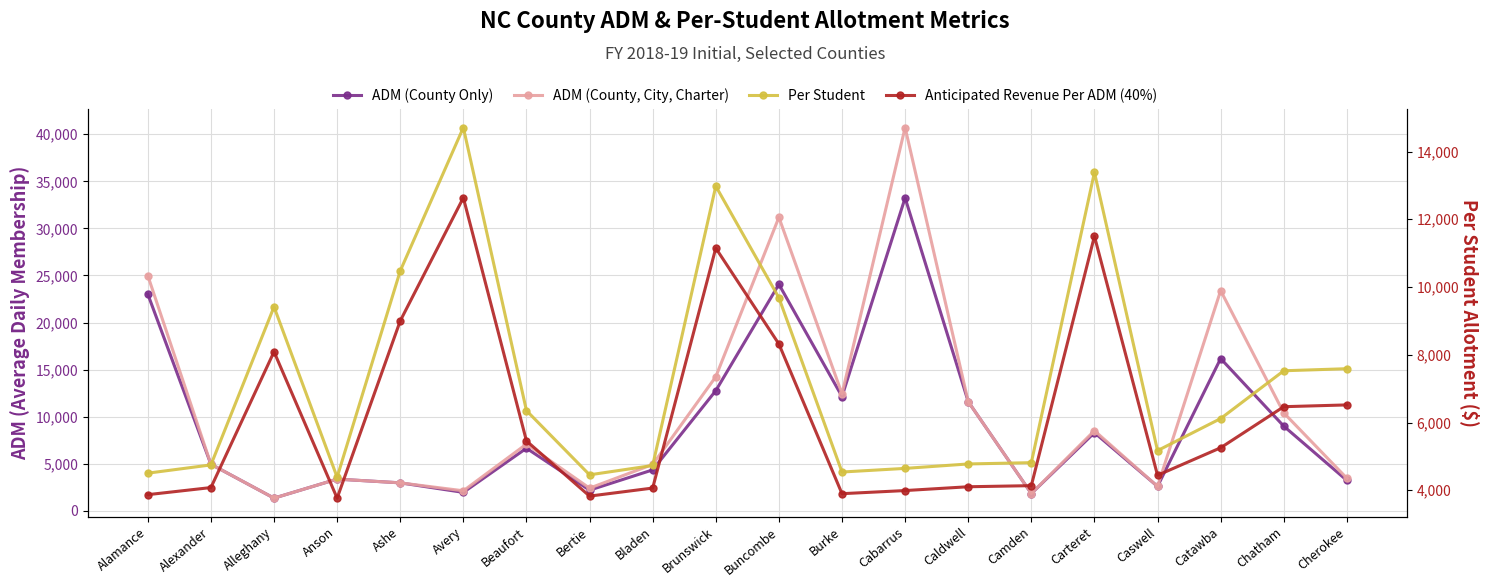

Rank the series by their average value, from highest to lowest.

ADM (County, City, Charter), ADM (County Only), Per Student, Anticipated Revenue Per ADM (40%)